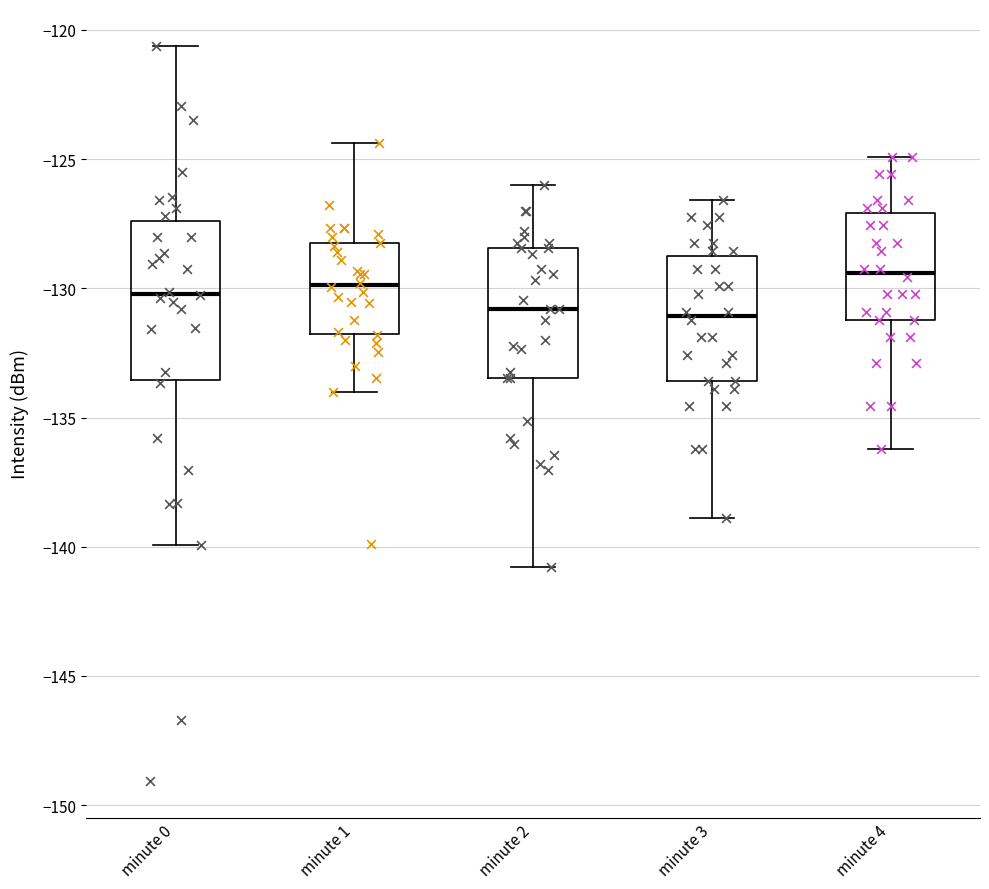

Comparing the boxes themselves (not the whiskers), which one is the tallest?

minute 0